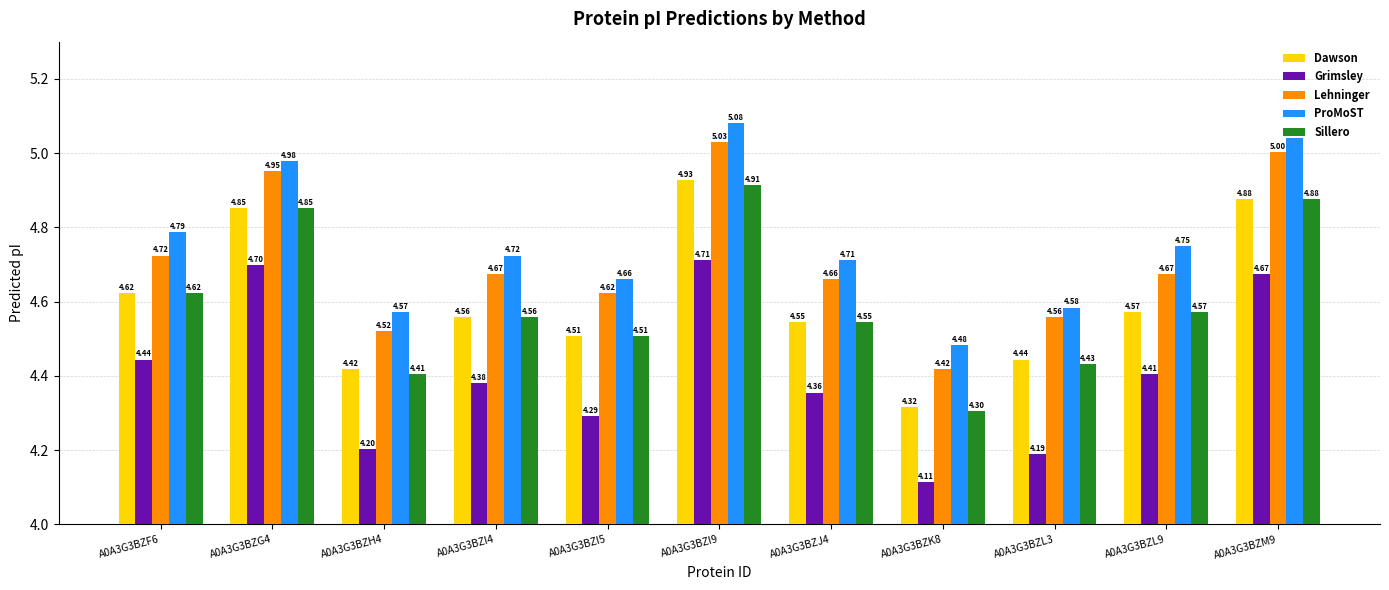

What is the label of the 3rd bar from the left?

A0A3G3BZH4